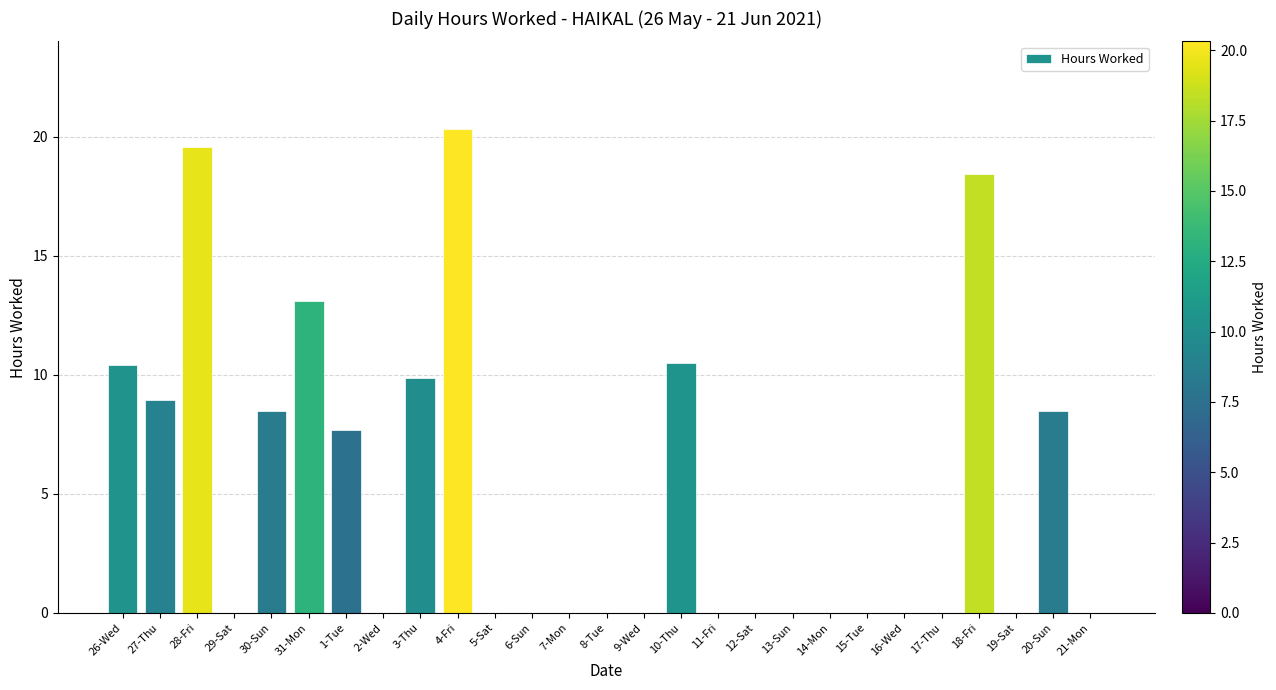

Between 20-Sun and 5-Sat, which is larger?

20-Sun